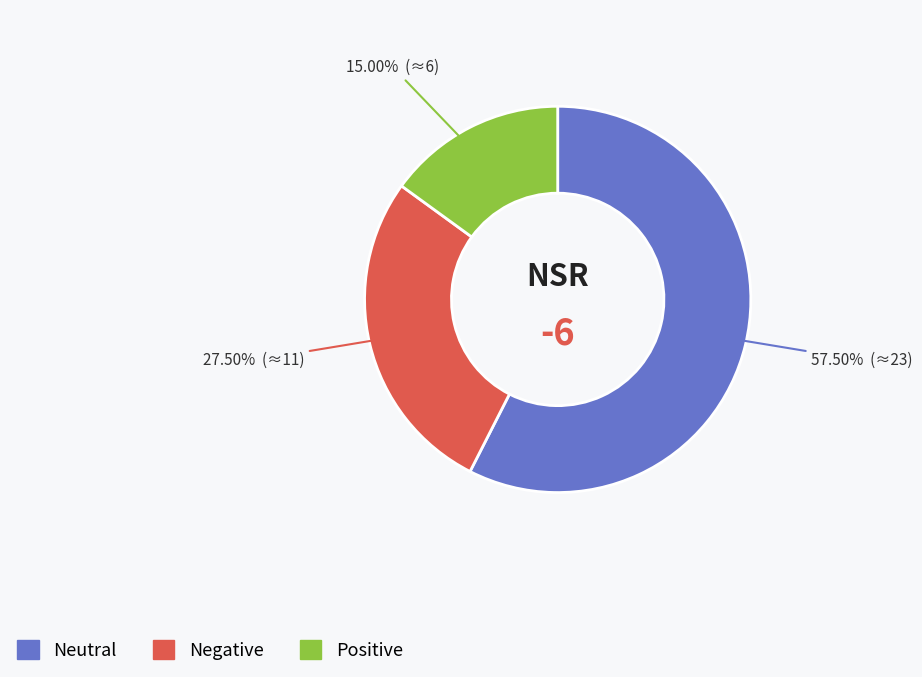

To the nearest percent, what is the average slice percentage?

33%